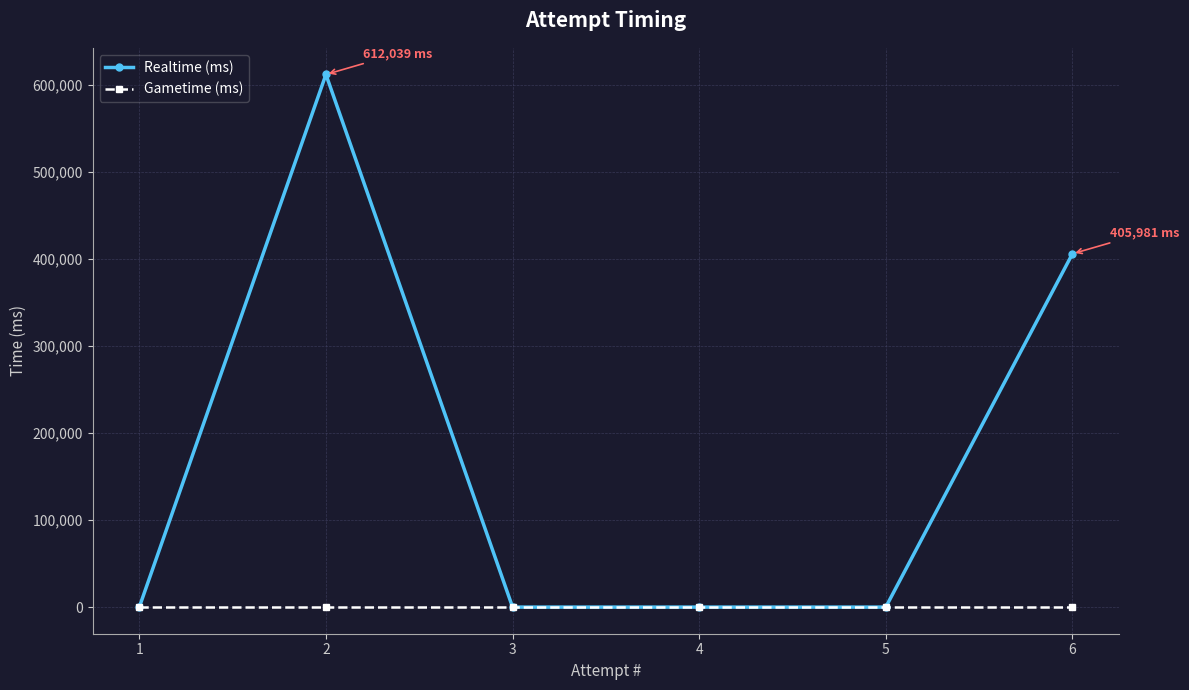

What are all the series names shown in the legend?

Realtime (ms), Gametime (ms)